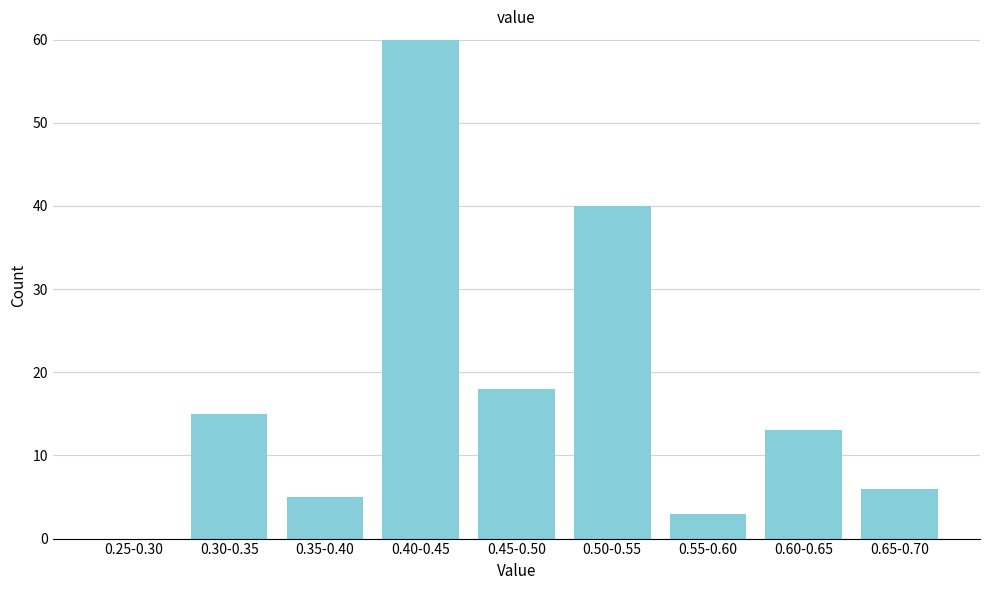

Where is the data nearest to the value 30?

0.50-0.55